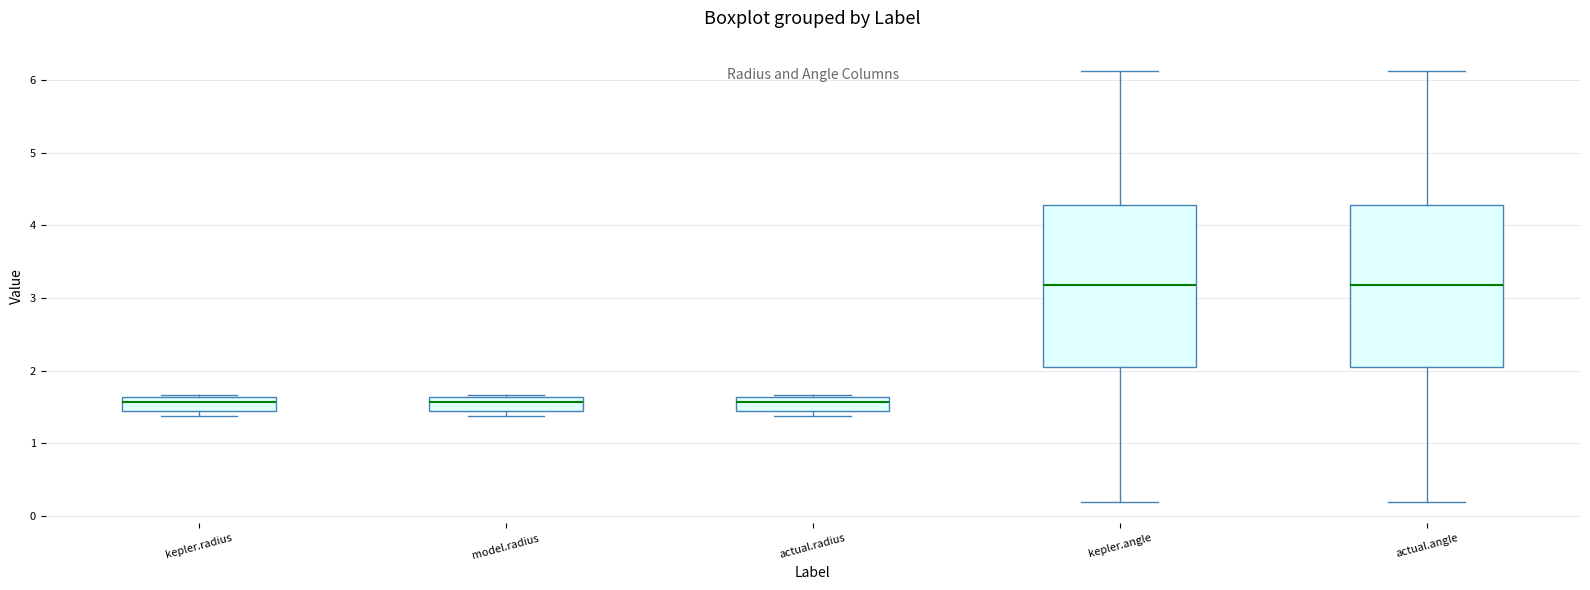

Reading left to right, read every box against the y-axis: the position of its median line, the range the box covers, and the ends of its whiskers. The values are not printed on the chart, so give them approximately, as read against the axis.

kepler.radius: median 1.6 (inside the box), box 1.4 to 1.6, whiskers 1.4 (just below the box's lower edge) to 1.7
model.radius: median 1.6 (inside the box), box 1.4 to 1.6, whiskers 1.4 (just below the box's lower edge) to 1.7
actual.radius: median 1.6 (inside the box), box 1.4 to 1.6, whiskers 1.4 (just below the box's lower edge) to 1.7
kepler.angle: median 3.2, box 2.1 to 4.3, whiskers 0.2 to 6.1
actual.angle: median 3.2, box 2.1 to 4.3, whiskers 0.2 to 6.1